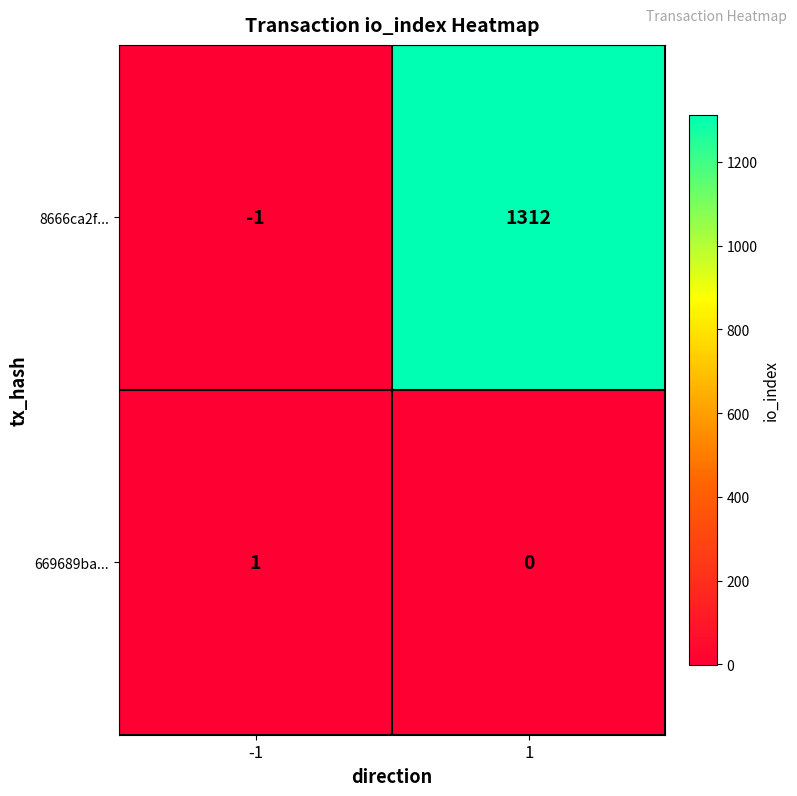

Which series has the widest spread of values?

8666ca2f...